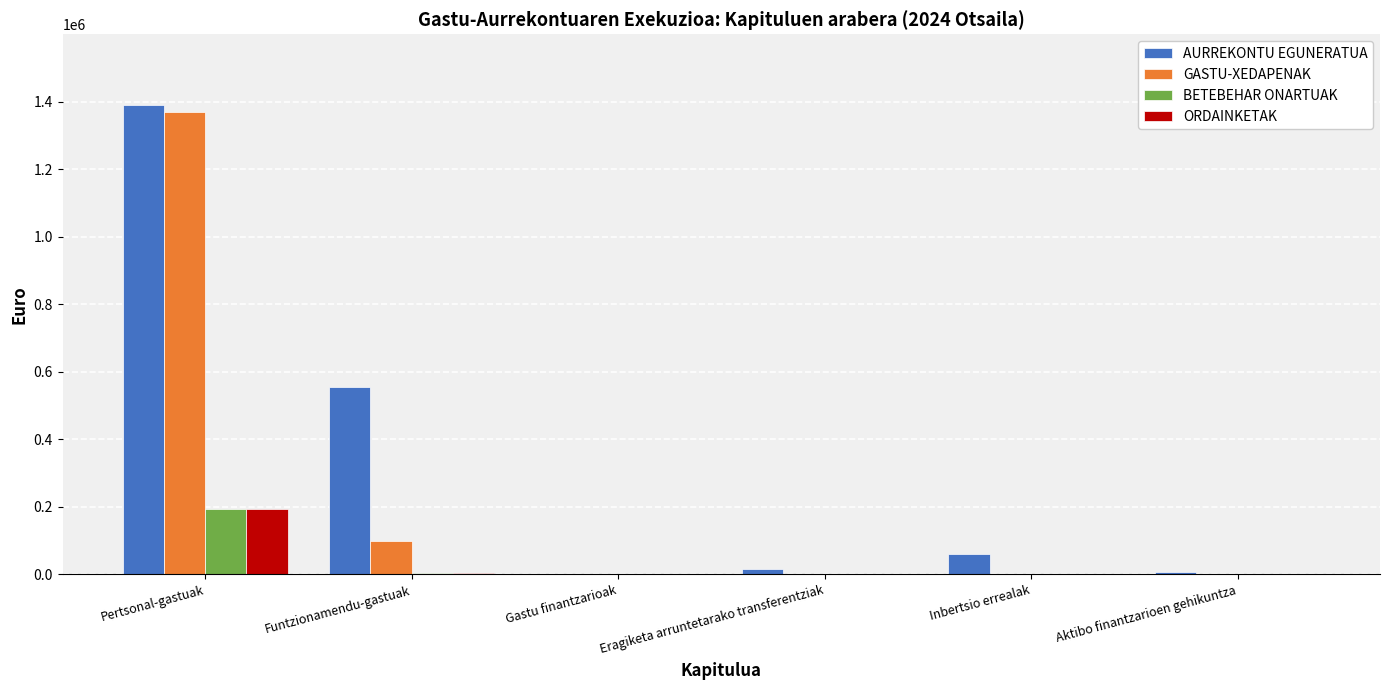

What are all the series names shown in the legend?

AURREKONTU EGUNERATUA, GASTU-XEDAPENAK, BETEBEHAR ONARTUAK, ORDAINKETAK